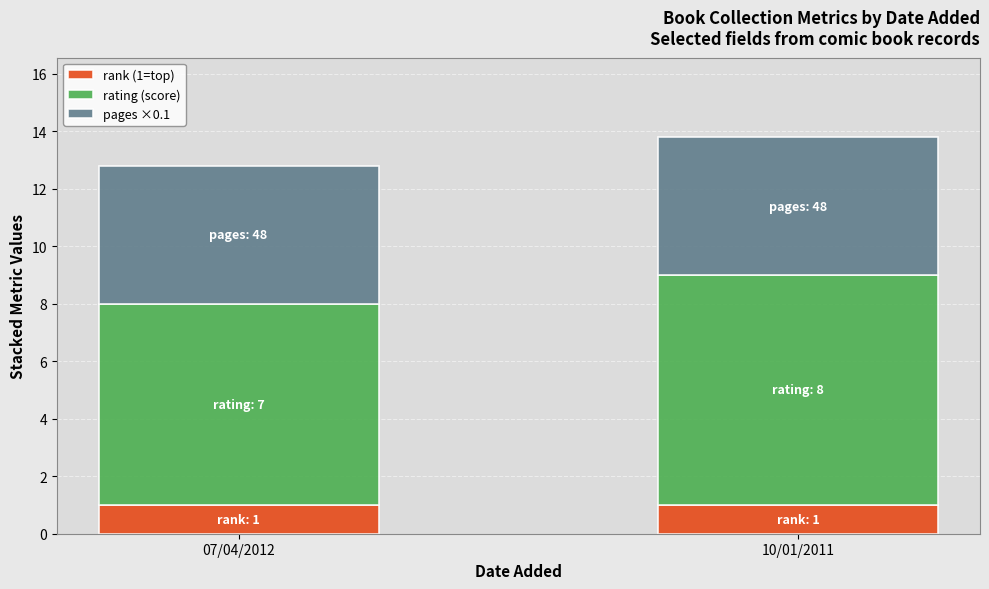

Reading left to right, what are the values for rank (1=top)?

1.0	1.0